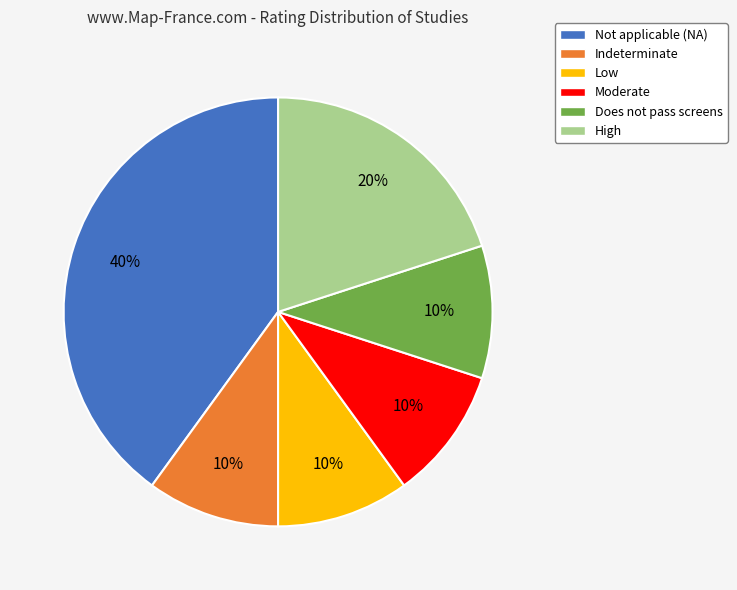

What is the largest slice in the pie chart?

Not applicable (NA)